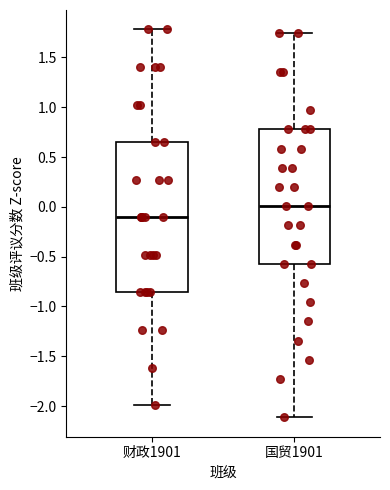

Where does the median line of the box for 国贸1901 sit on the y-axis? The values are not printed on the chart, so give them approximately, as read against the axis.

0.00